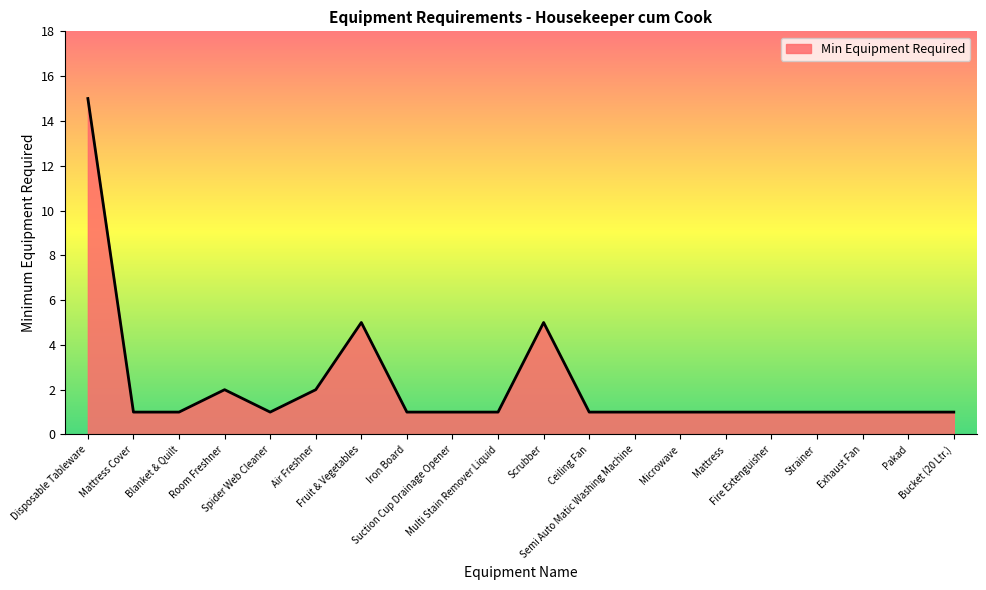

What is the greatest value displayed?

15